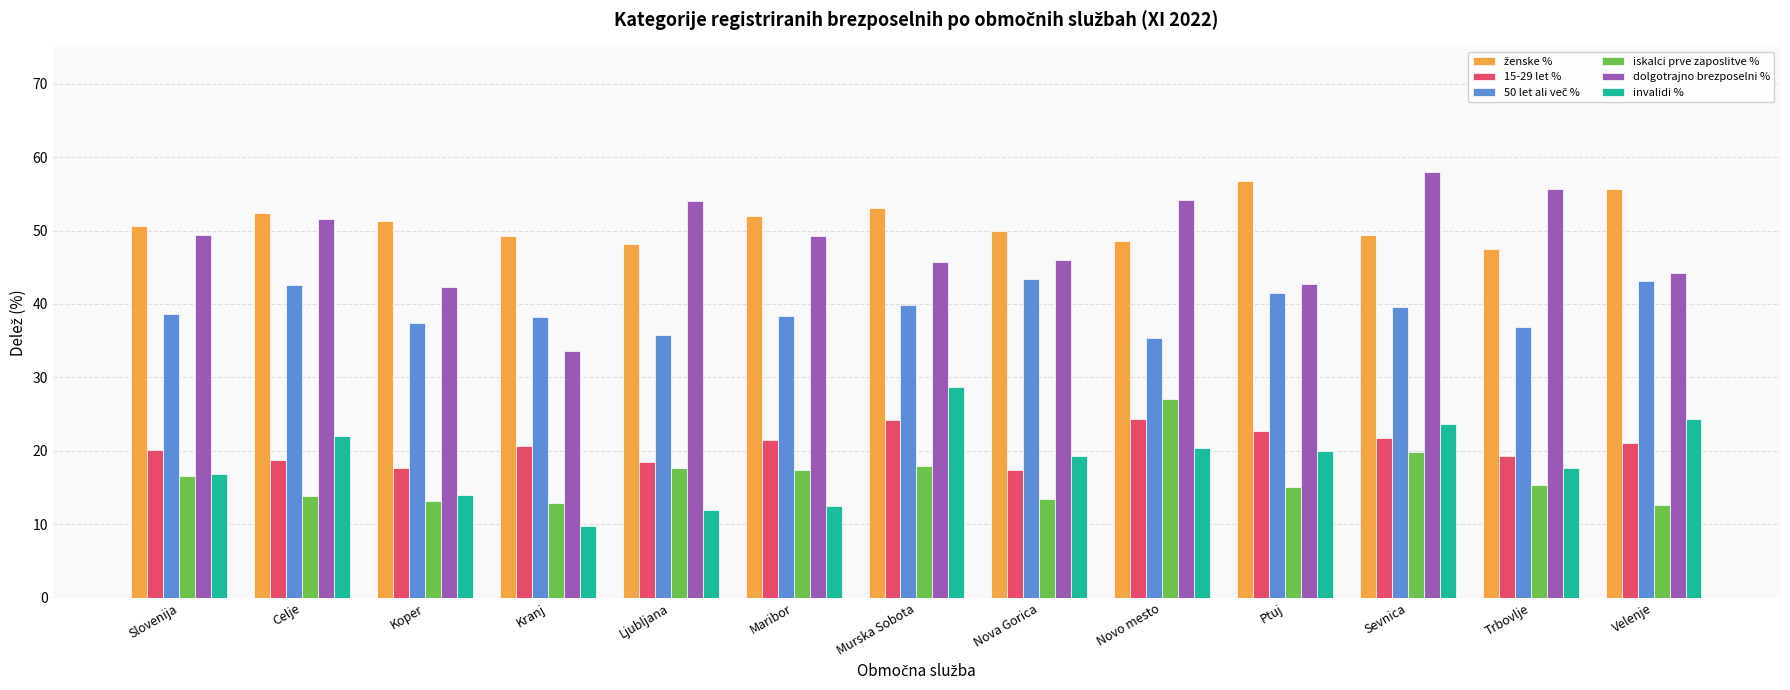

At how many categories does at least one series exceed 27?

13